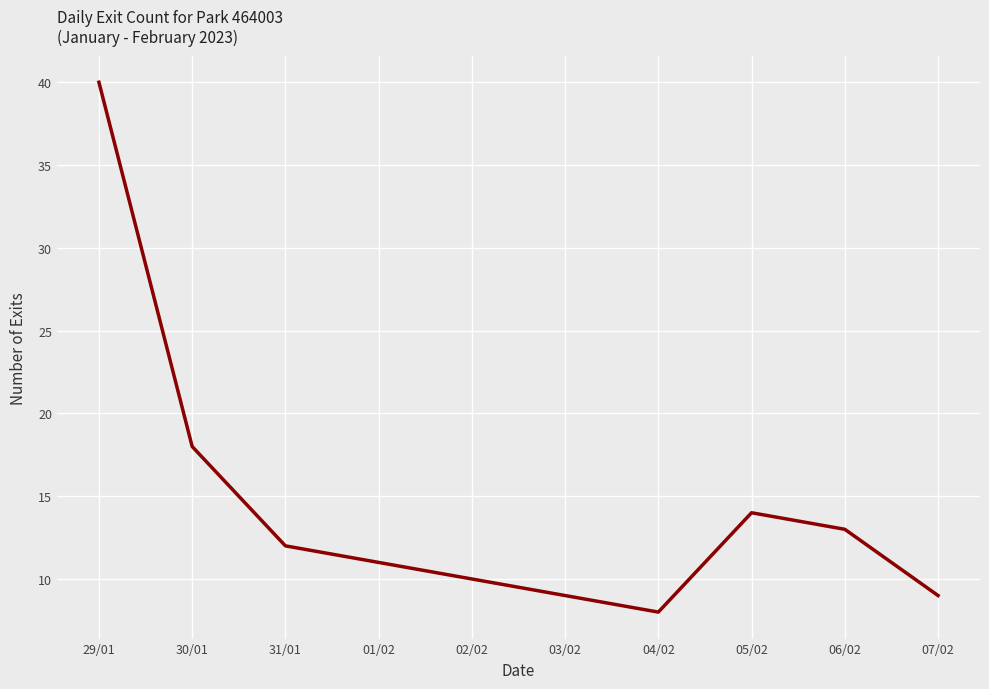

What is the minimum value shown in the chart?

8